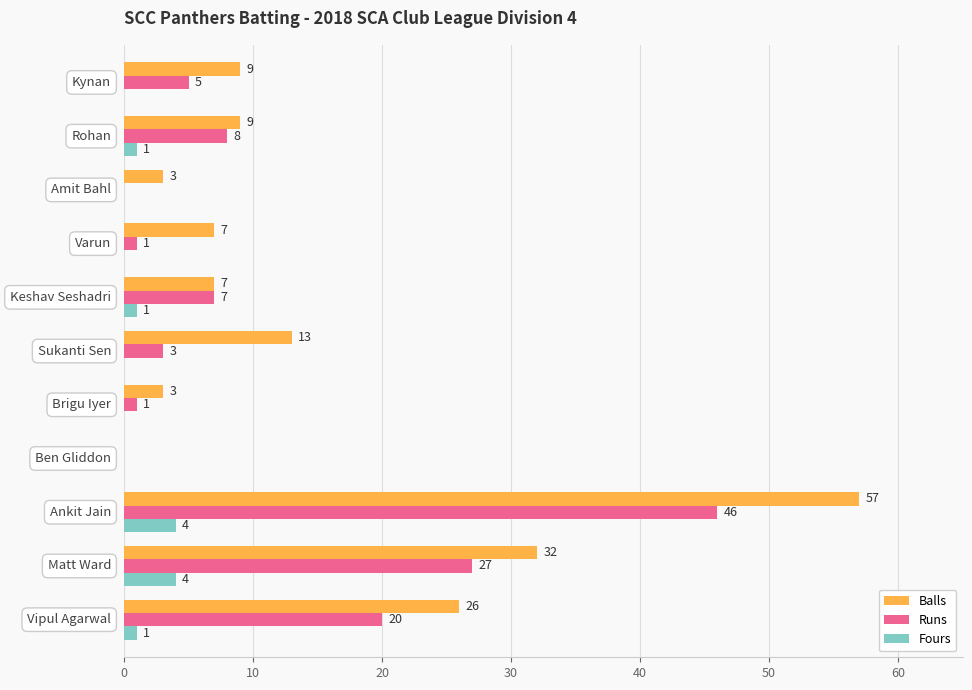

What is the maximum value shown in the chart?

57